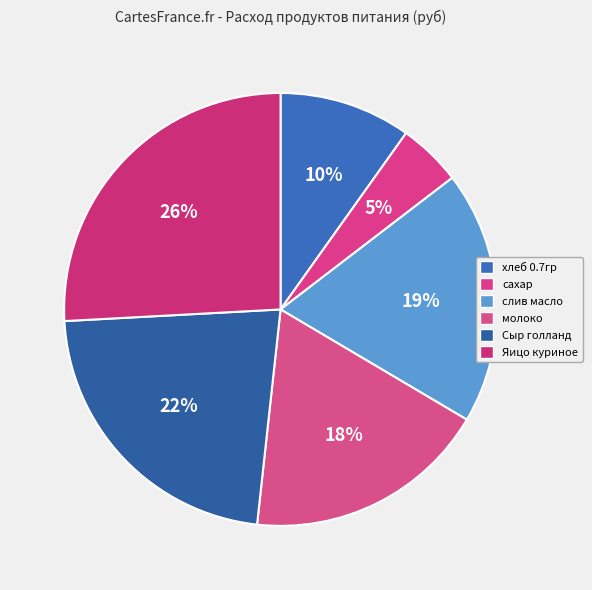

The Яицо куриное slice represents 26% of the pie. True or false?

True